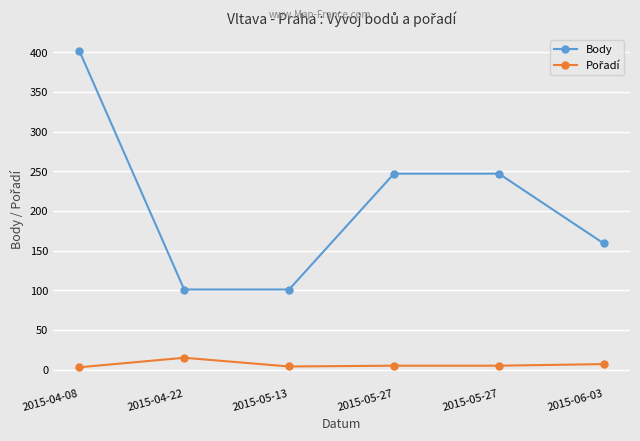

Which label corresponds to the smallest value in the chart?

2015-04-08